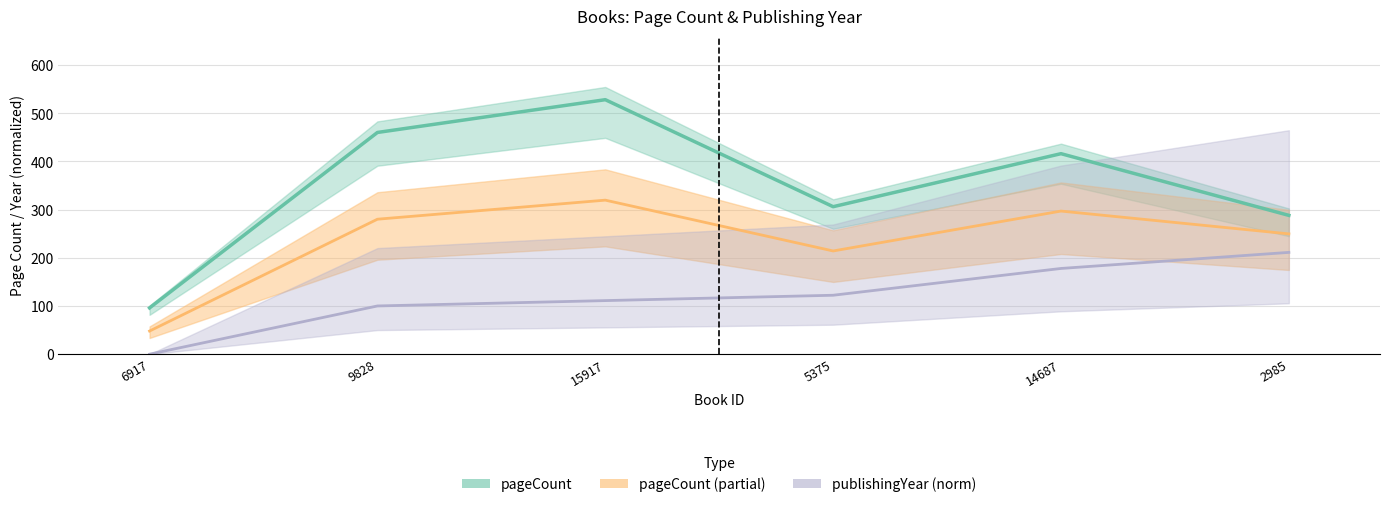

Which category has the lowest value across all series?

6917